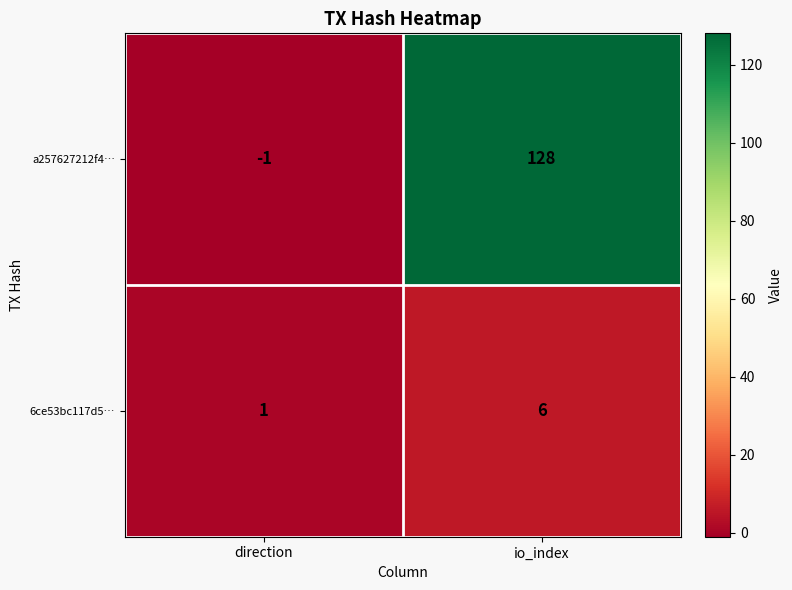

Which series has the largest range (max minus min)?

a257627212f4…